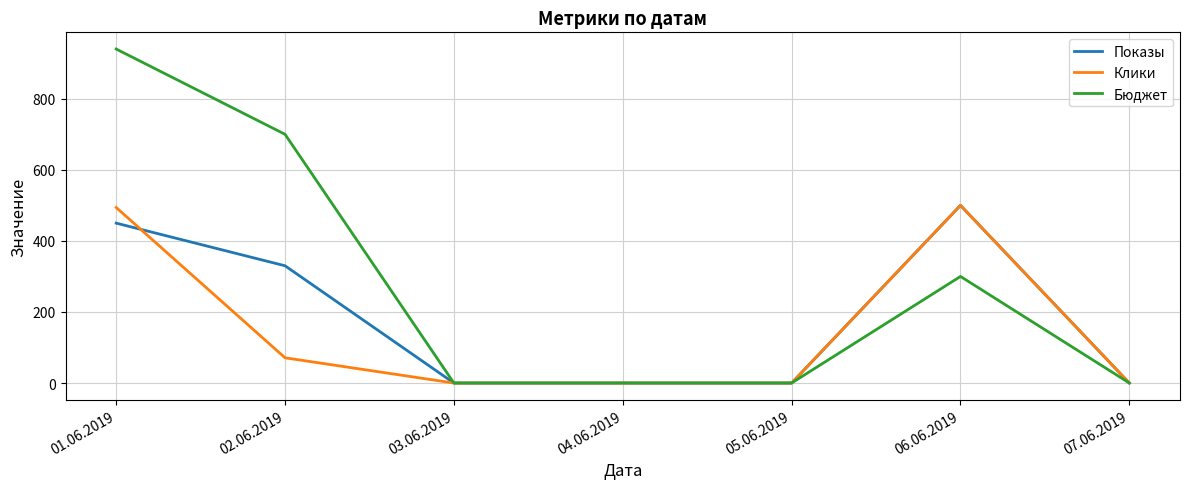

At how many categories does at least one series exceed 214?

3